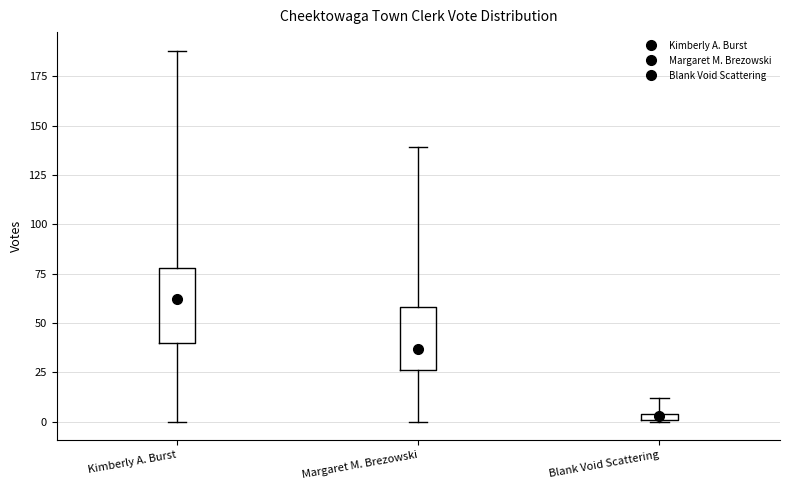

Which box's median line is the lowest?

Blank Void Scattering